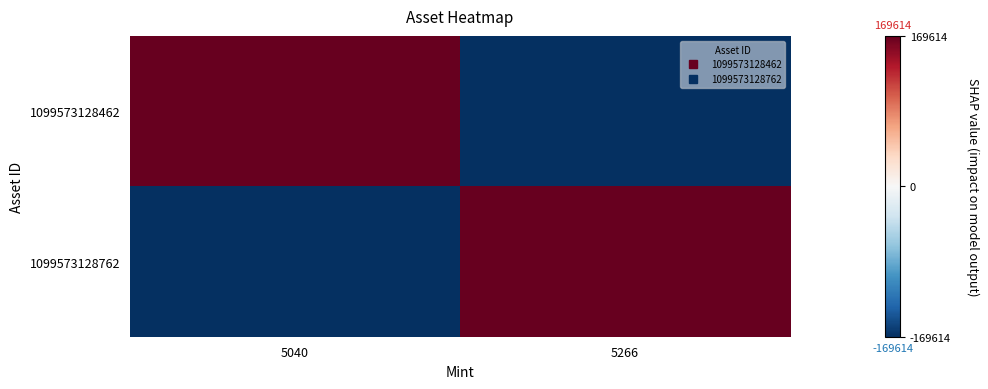

At which category does the chart reach its minimum across all series?

5266